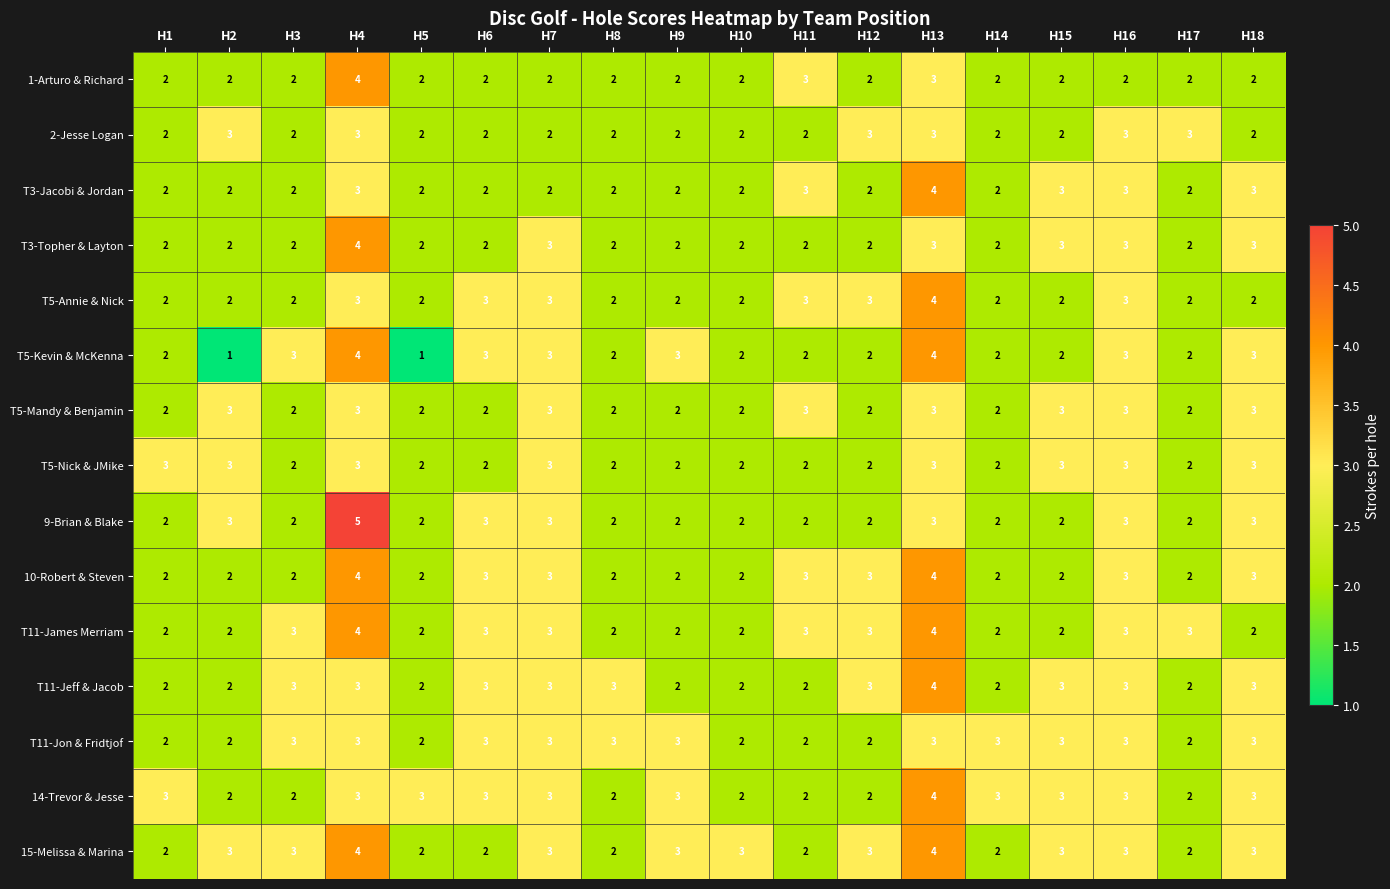

The value of T5-Annie & Nick at H14 is 3. True or false?

False